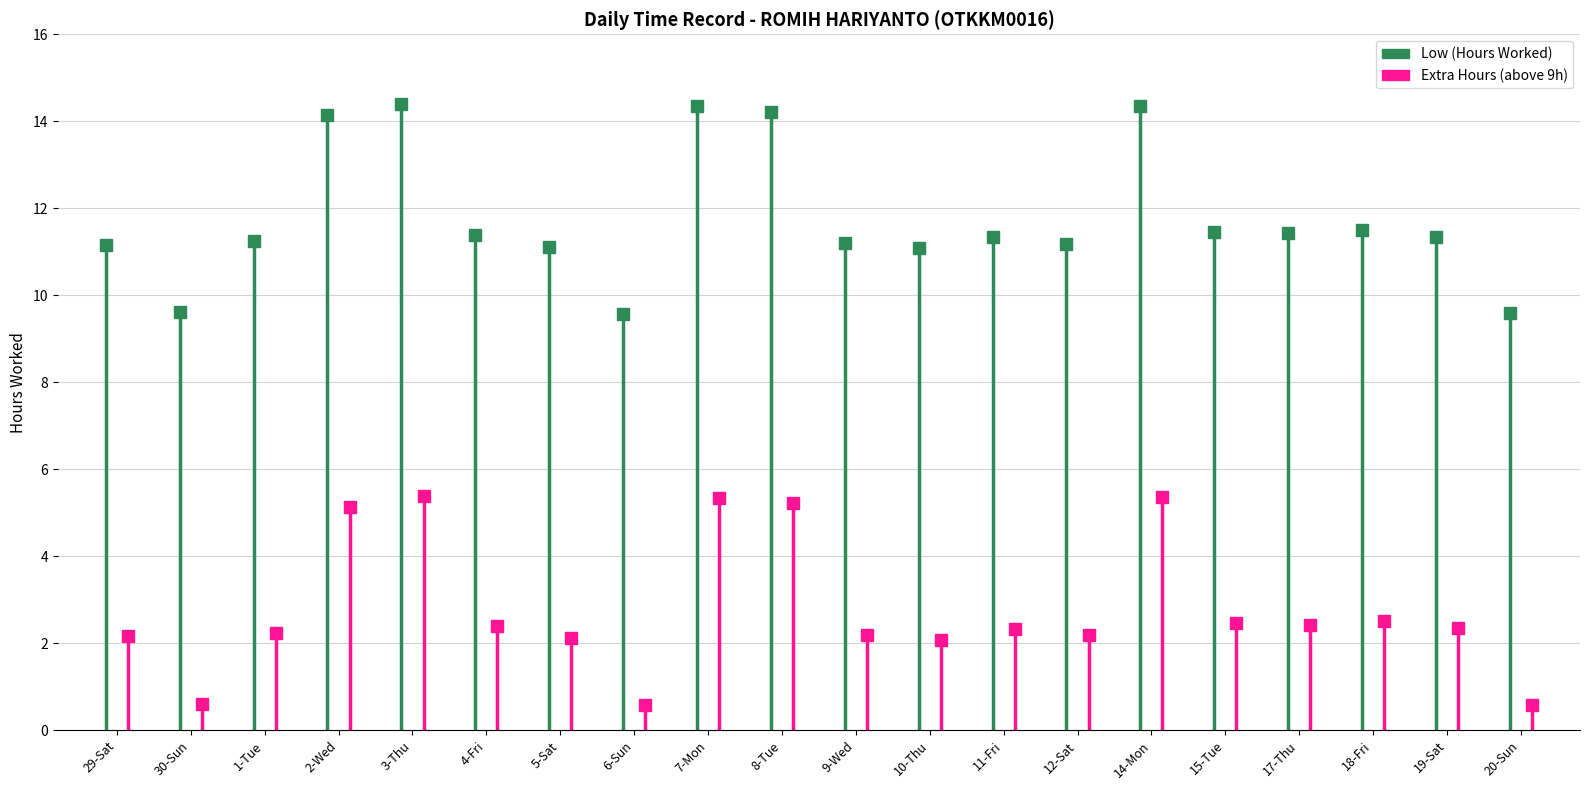

What is the label of the 9th point from the left?

7-Mon